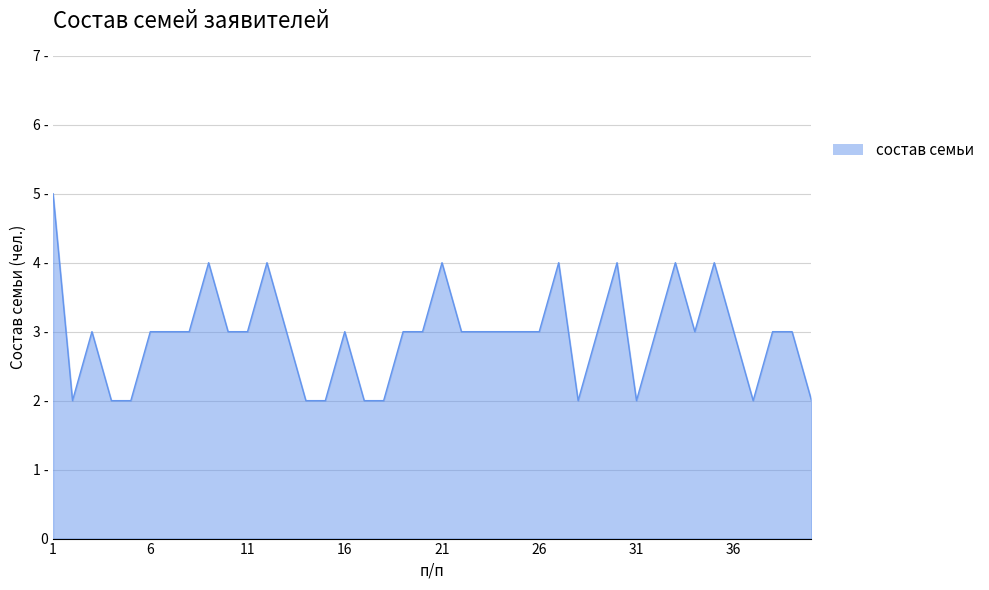

Does the chart display data point markers on the line(s)?

No